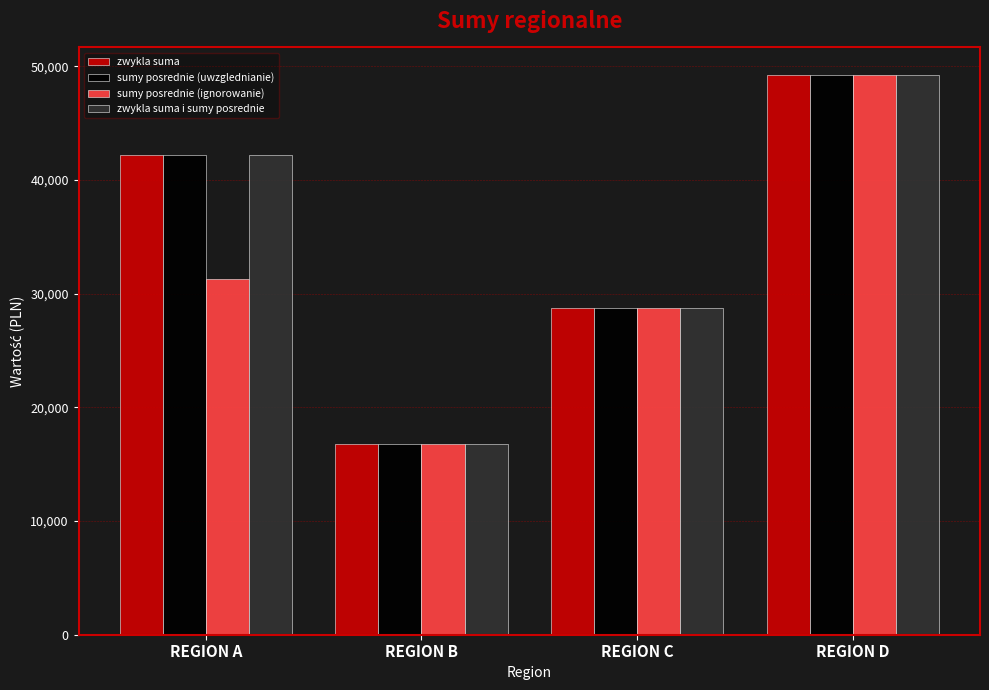

At which category is the sum across all series the highest?

REGION D